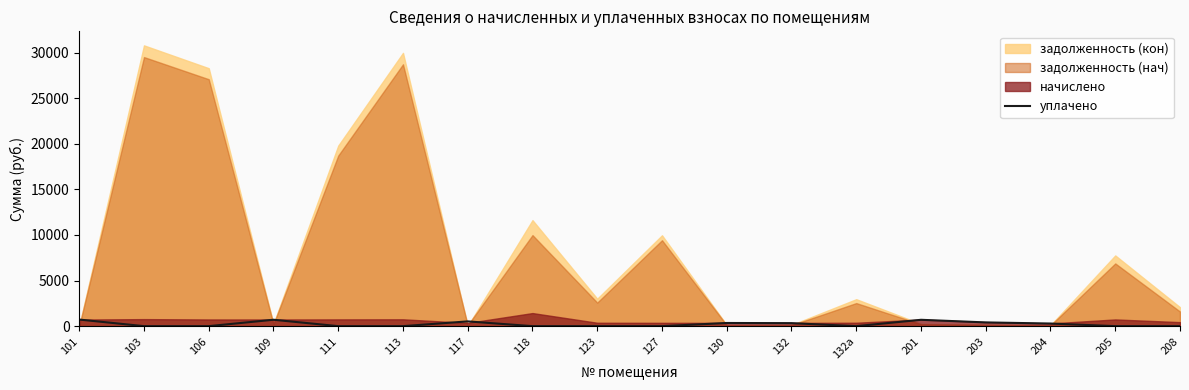

The value at 205 is -330.2. True or false?

False